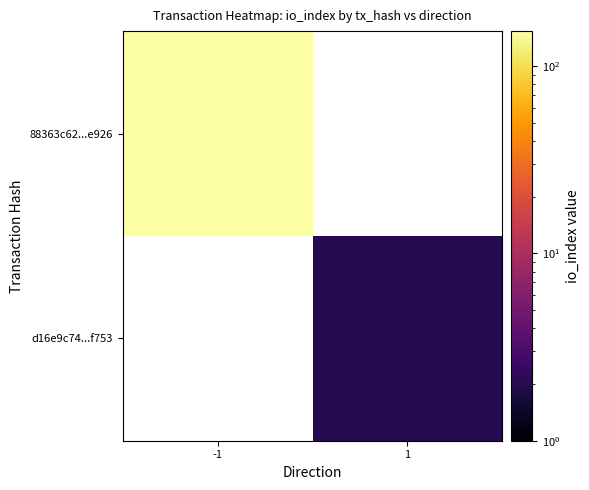

Rank the categories by 88363c62...e926 value from lowest to highest.

-1, 1